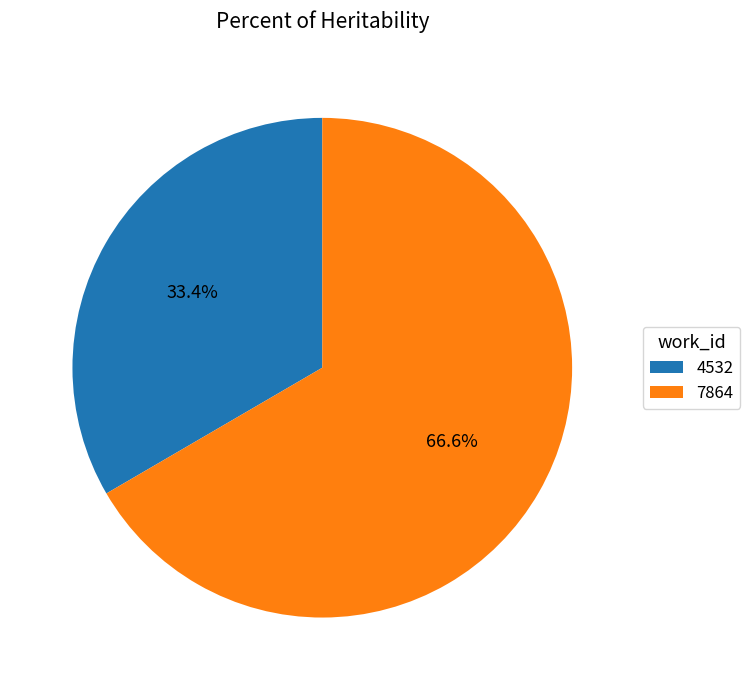

Which has a higher value, 4532 or 7864?

7864